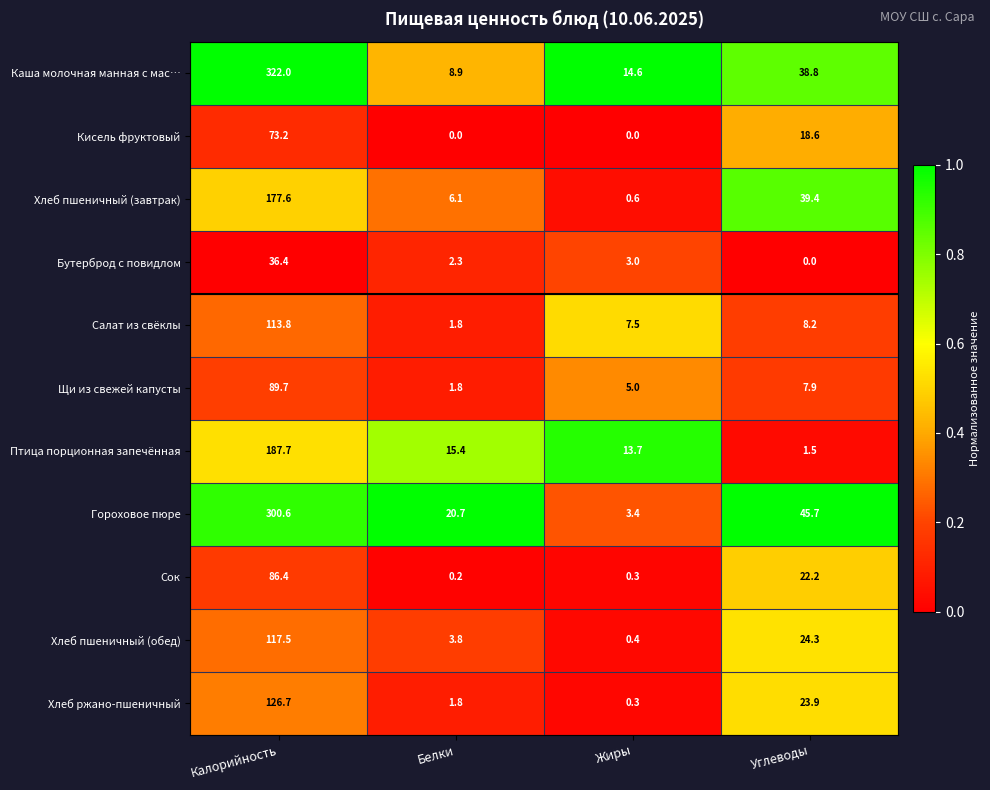

Which series changed the most between Калорийность and Белки?

Каша молочная манная с мас…